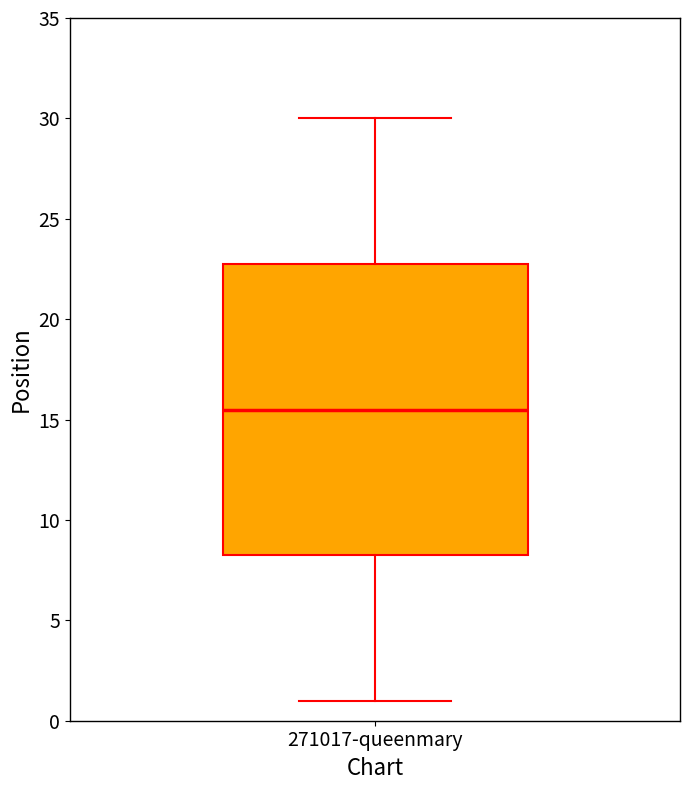

Transcribe this box plot: give where the median line is, the range the box spans, and where the two whiskers end, as read against the y-axis. The values are not printed on the chart, so give them approximately, as read against the axis.

median 15.5, box 8.5 to 23.0, whiskers 1.0 to 30.0